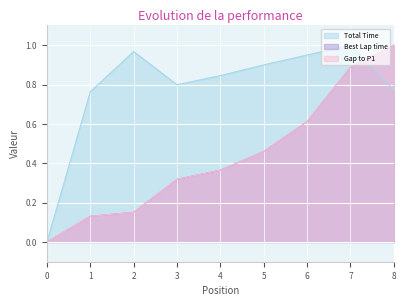

What are all the series names shown in the legend?

Total Time, Best Lap time, Gap to P1